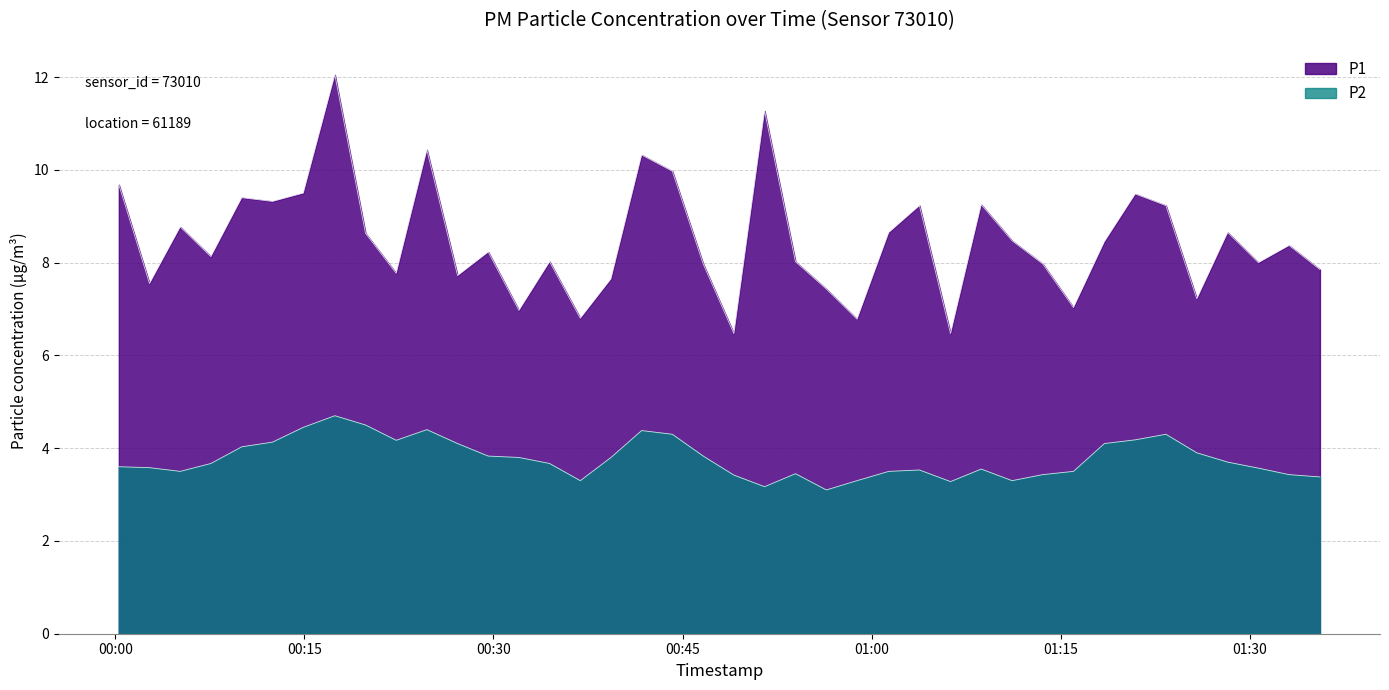

Reading right to left, what are all the values shown in this chart?

P1: 7.8	8.4	8.0	8.7	7.2	9.2	9.5	8.4	7.0	8.0	8.5	9.2	6.5	9.2	8.7	6.8	7.4	8.0	11.3	6.5	8.0	10.0	10.3	7.7	6.8	8.0	7.0	8.2	7.7	10.4	7.8	8.6	12.1	9.5	9.3	9.4	8.1	8.8	7.5	9.7
P2: 3.4	3.4	3.6	3.7	3.9	4.3	4.2	4.1	3.5	3.4	3.3	3.5	3.3	3.5	3.5	3.3	3.1	3.5	3.2	3.4	3.8	4.3	4.4	3.8	3.3	3.7	3.8	3.8	4.1	4.4	4.2	4.5	4.7	4.5	4.1	4.0	3.7	3.5	3.6	3.6